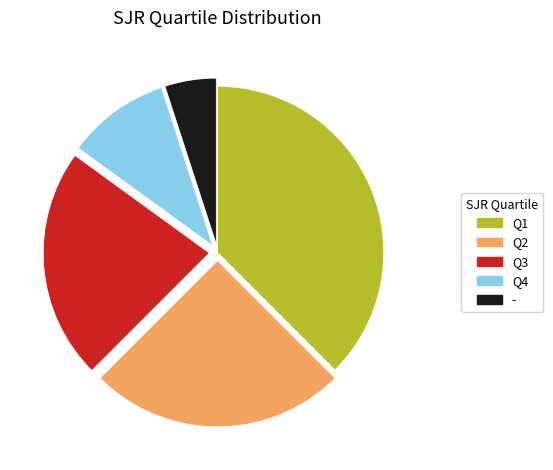

Which category has the smallest portion of the pie?

-